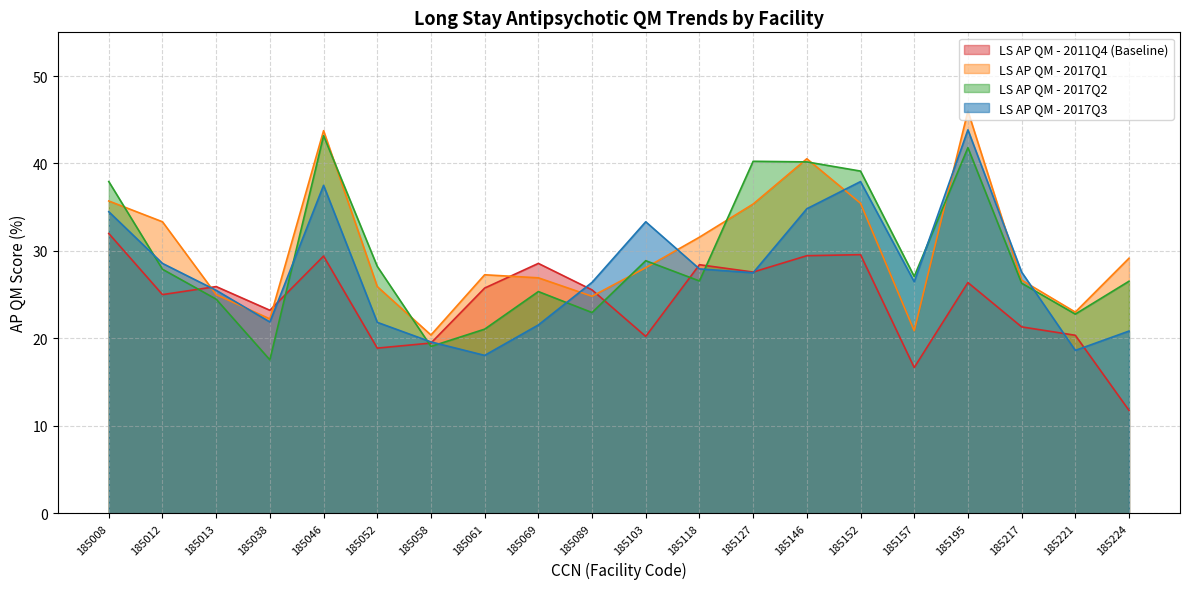

Reading right to left, extract all data points from this chart.

LS AP QM - 2011Q4 (Baseline): 11.8	20.4	21.3	26.4	16.7	29.6	29.4	27.6	28.4	20.2	25.5	28.6	25.8	19.5	18.9	29.4	23.2	25.9	25.0	32.0
LS AP QM - 2017Q1: 29.2	23.0	26.7	46.0	20.9	35.5	40.5	35.4	31.6	28.1	24.8	26.9	27.3	20.4	25.9	43.8	22.2	25.0	33.3	35.7
LS AP QM - 2017Q2: 26.5	22.8	26.3	41.8	27.1	39.1	40.2	40.2	26.6	28.9	22.9	25.4	21.1	19.1	28.2	43.2	17.5	24.5	27.9	37.9
LS AP QM - 2017Q3: 20.8	18.6	27.6	43.9	26.5	37.9	34.8	27.5	27.9	33.3	26.4	21.5	18.1	19.6	21.8	37.5	21.9	25.5	28.6	34.5